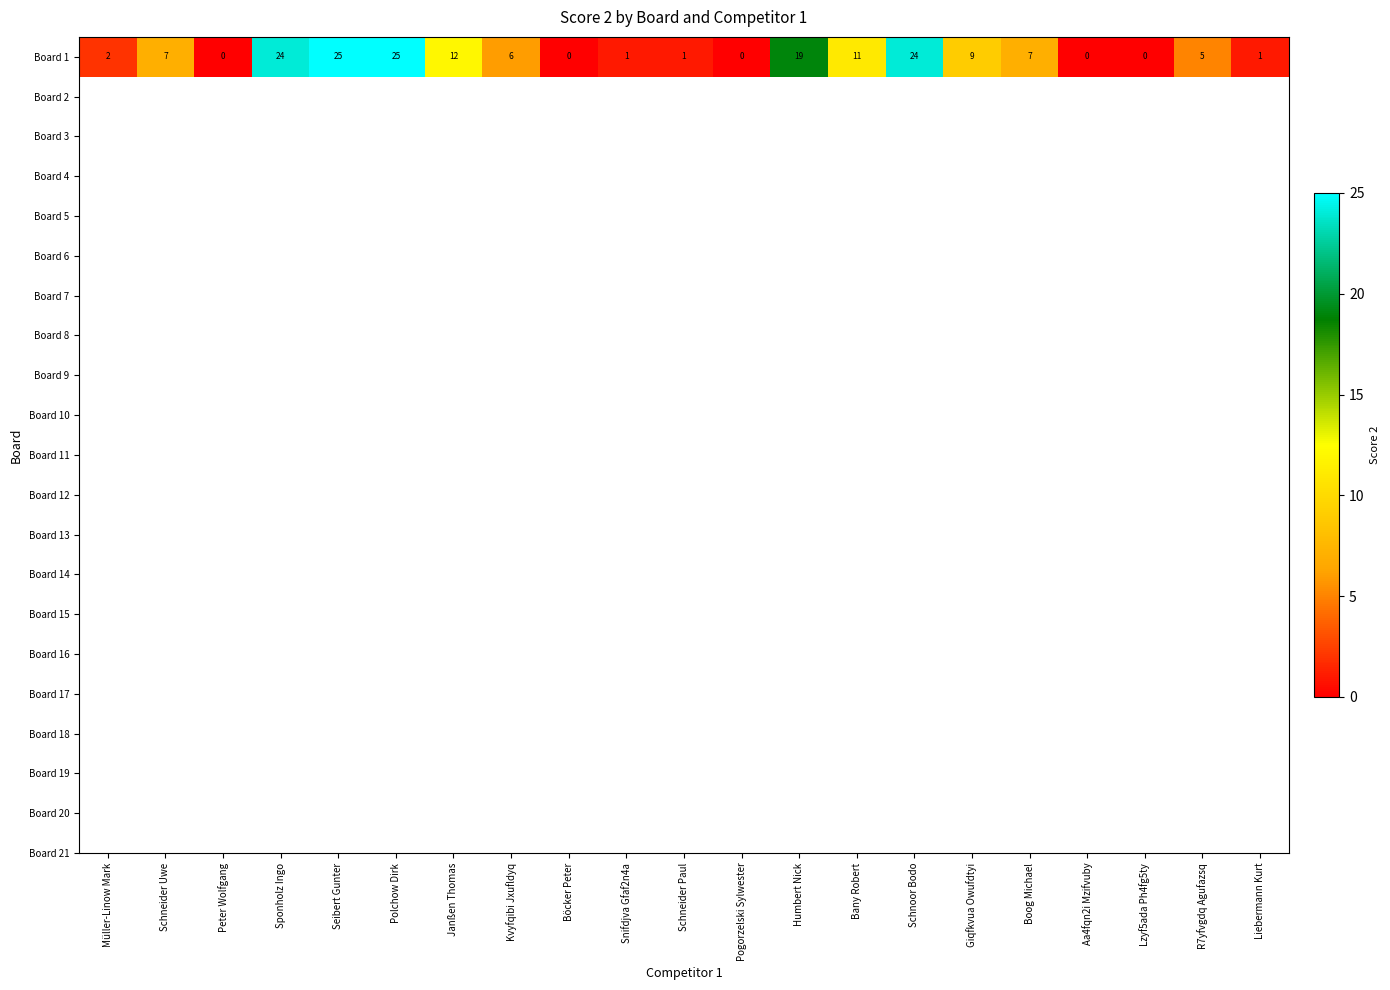

Is it true that the value at Boog Michael is 3?

False